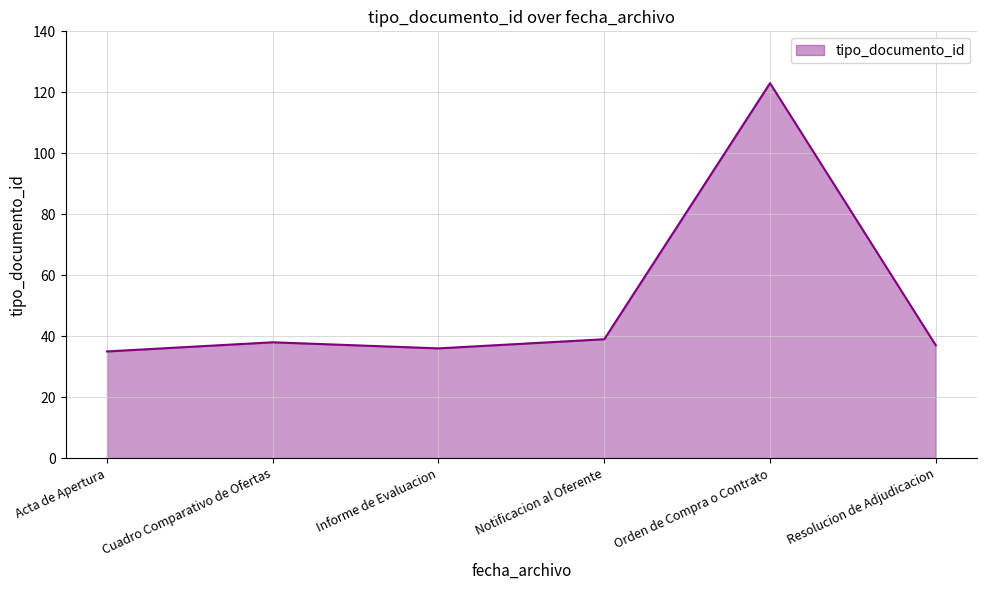

What is the difference between the maximum and second lowest values?

87